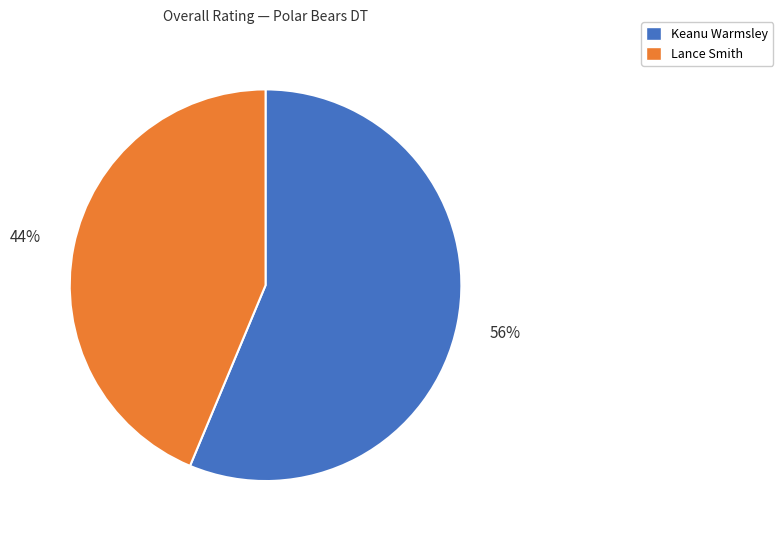

True or false: Keanu Warmsley accounts for 56% of the total.

True